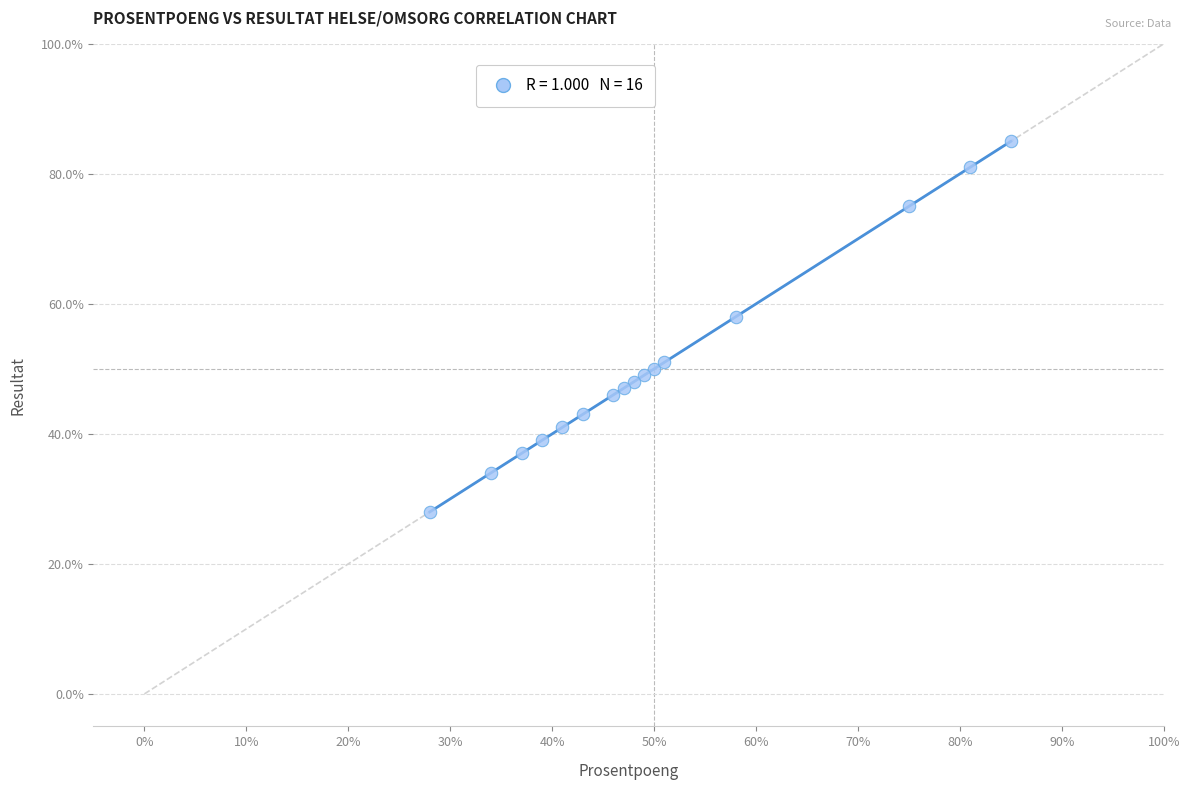

What Y value in the scatter plot is closest to 56?

58